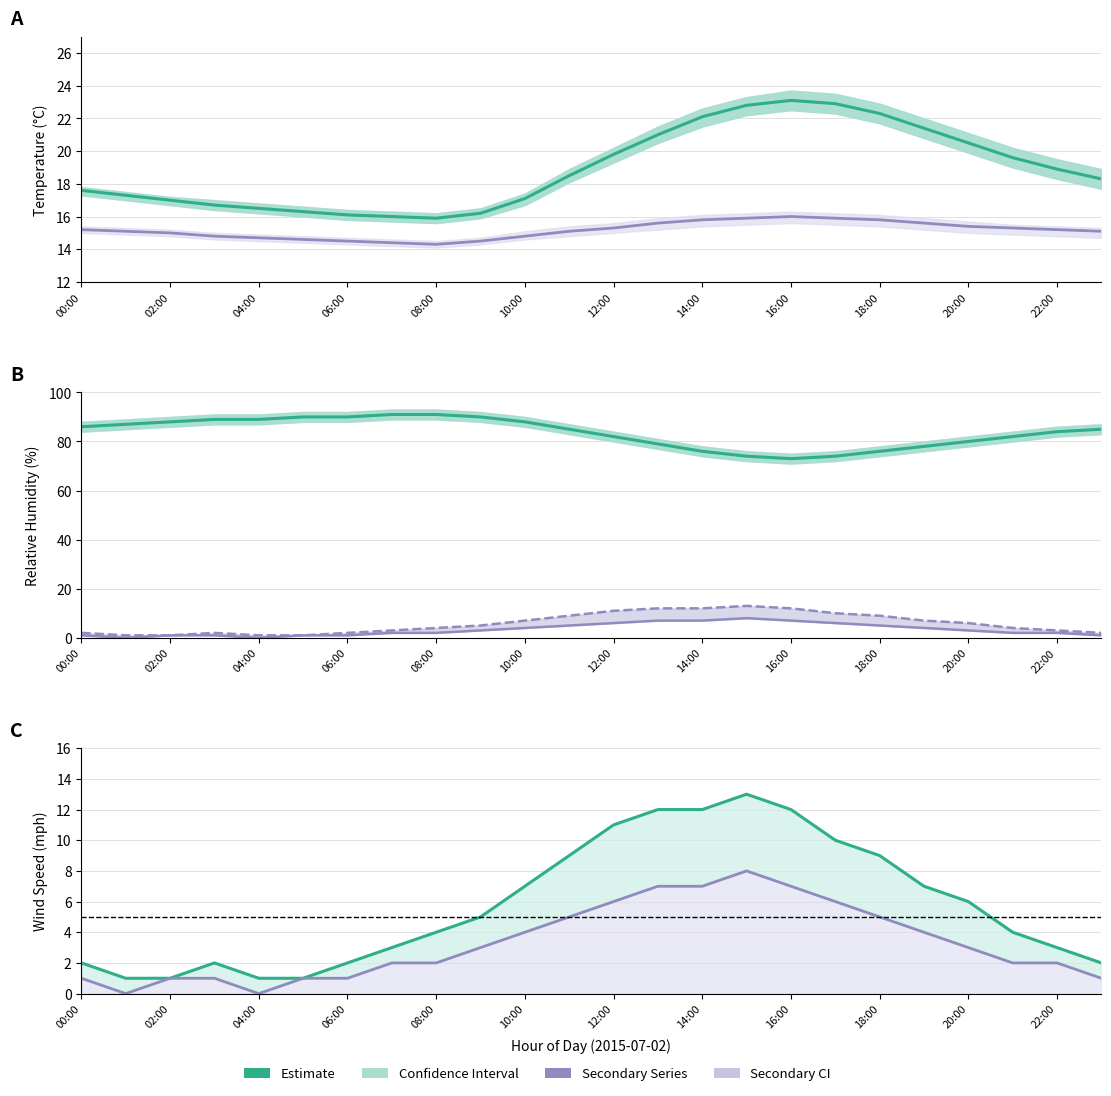

What position from the right is 13?

11